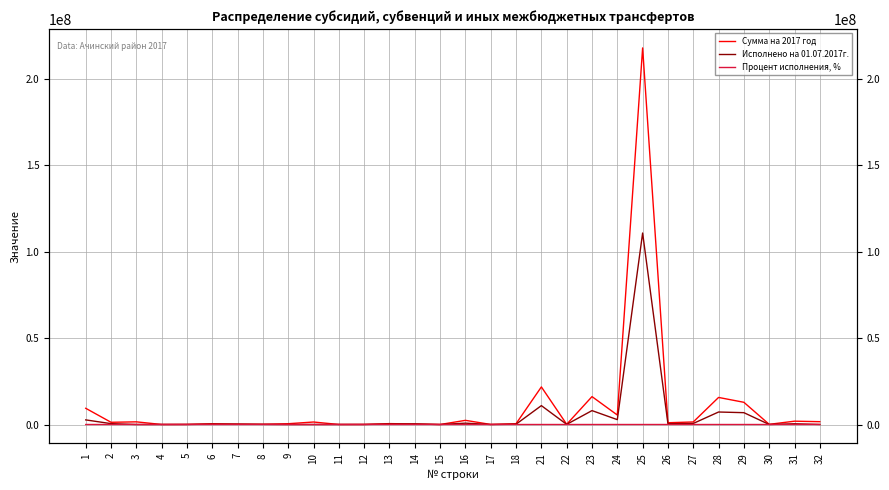

Which series has the widest spread of values?

Сумма на 2017 год